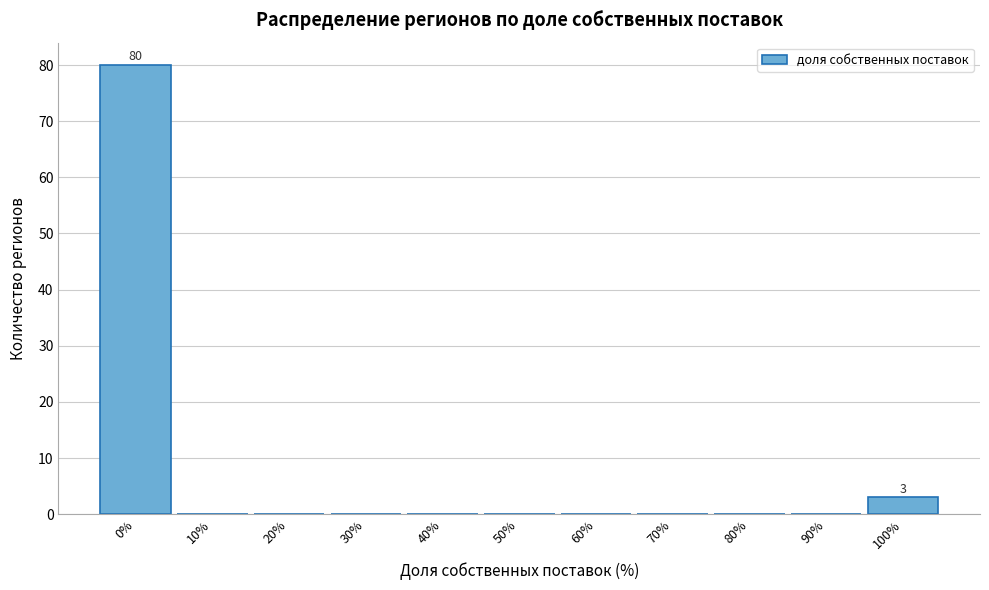

Reading right to left, transcribe all the data shown in this chart.

100%=3	90%=0	80%=0	70%=0	60%=0	50%=0	40%=0	30%=0	20%=0	10%=0	0%=80